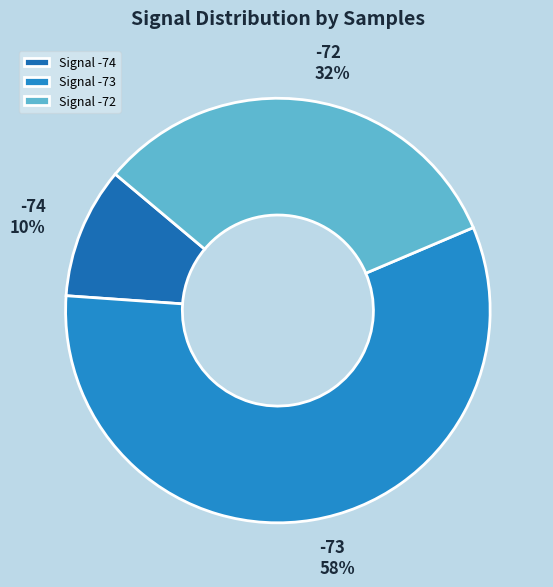

To the nearest percent, what is the combined percentage of -74 and -72?

42%